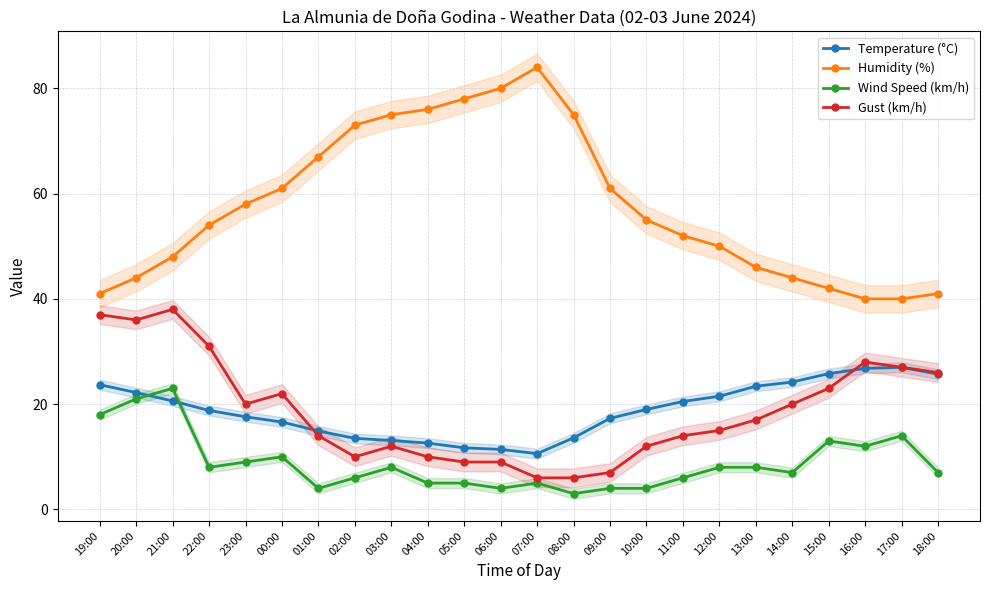

At which category does Temperature (°C) reach its first local valley?

07:00